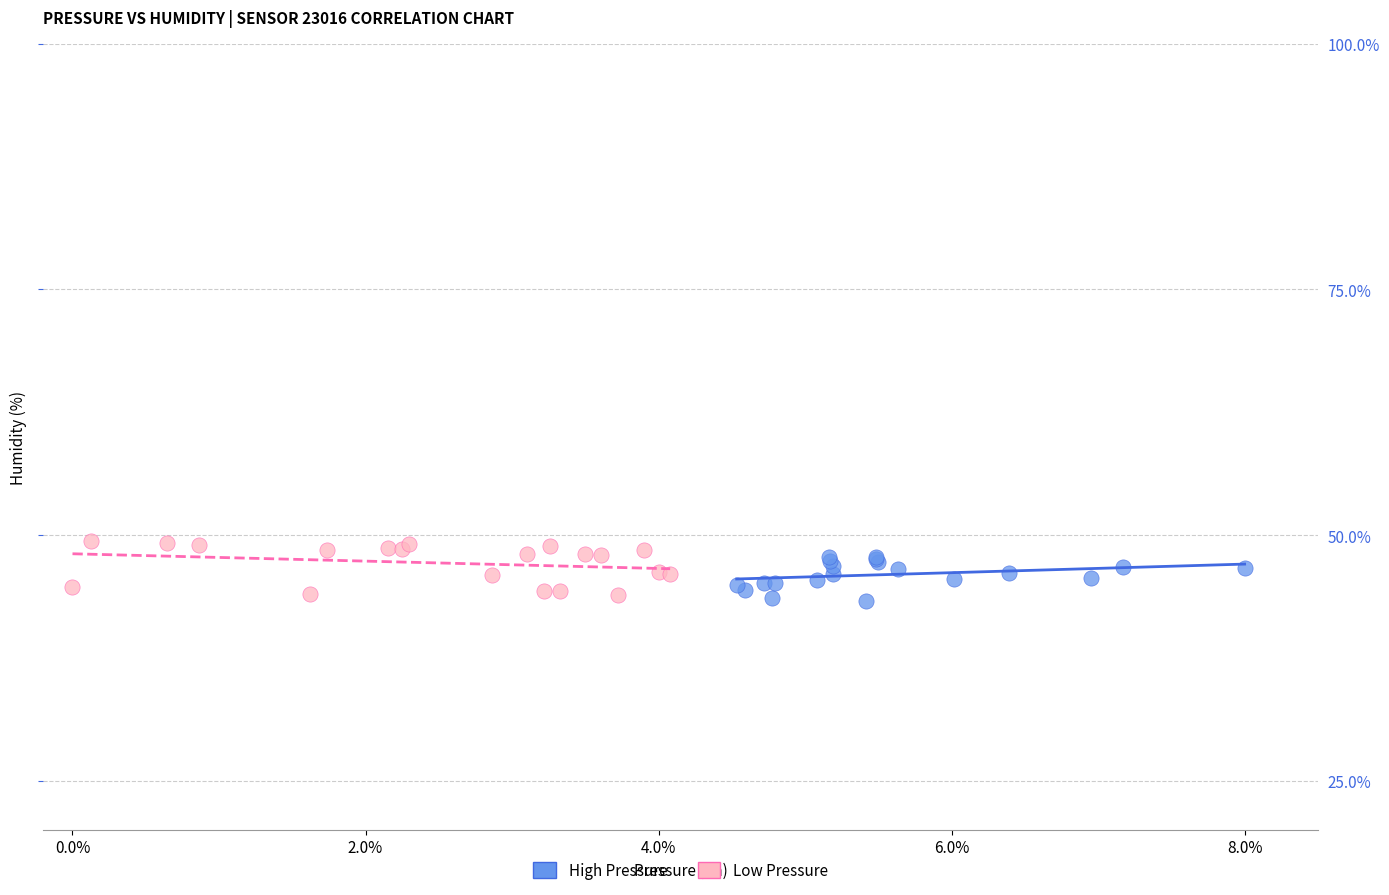

What are all the series names shown in the legend?

High Pressure, Low Pressure